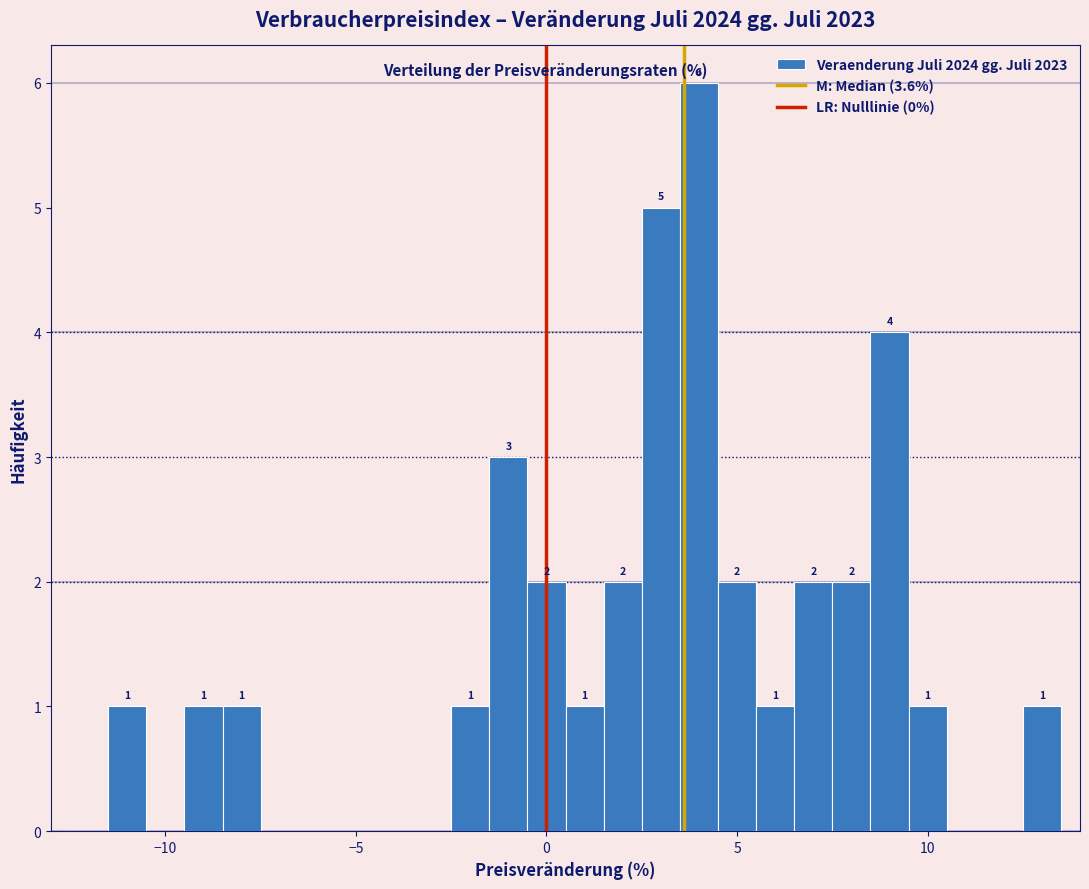

Around what value on the x-axis is the tallest bar? Give the approximate position of its centre, as read against the axis.

4.0